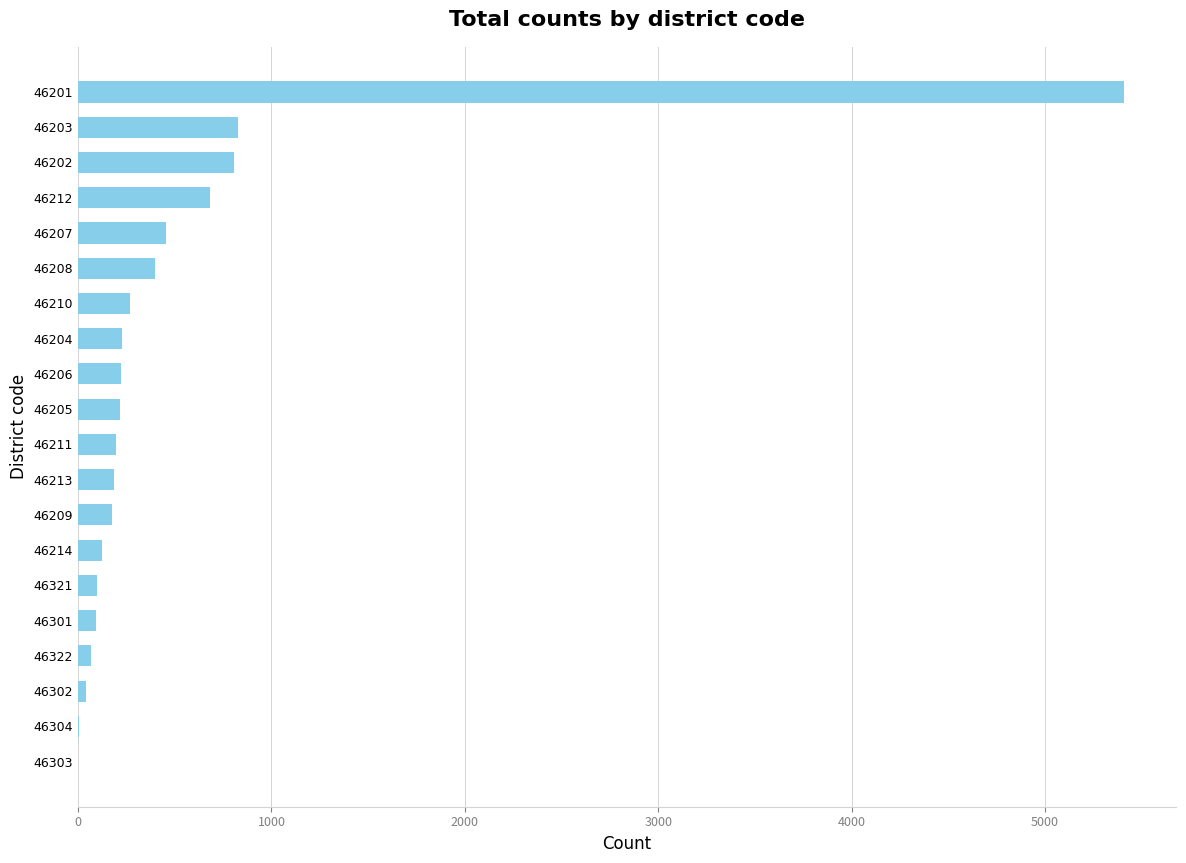

What is the average value?

525